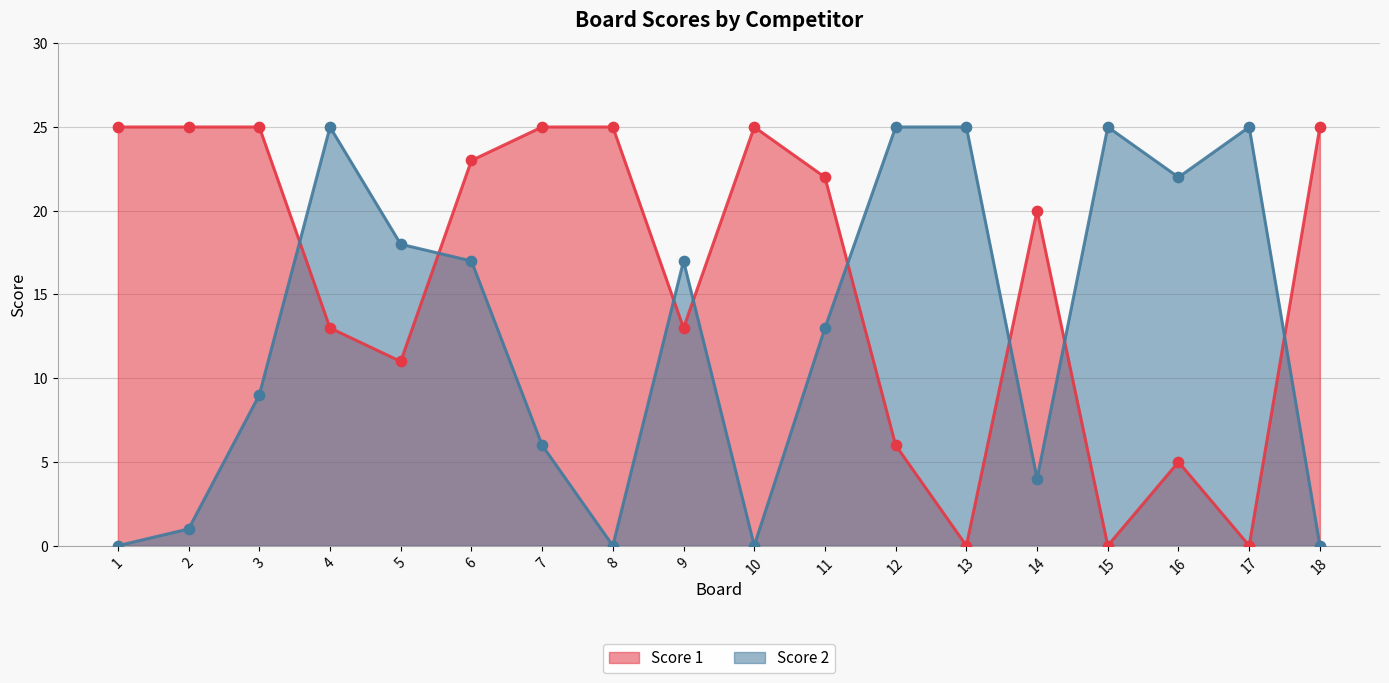

Which series reaches the minimum Y coordinate?

Score 1